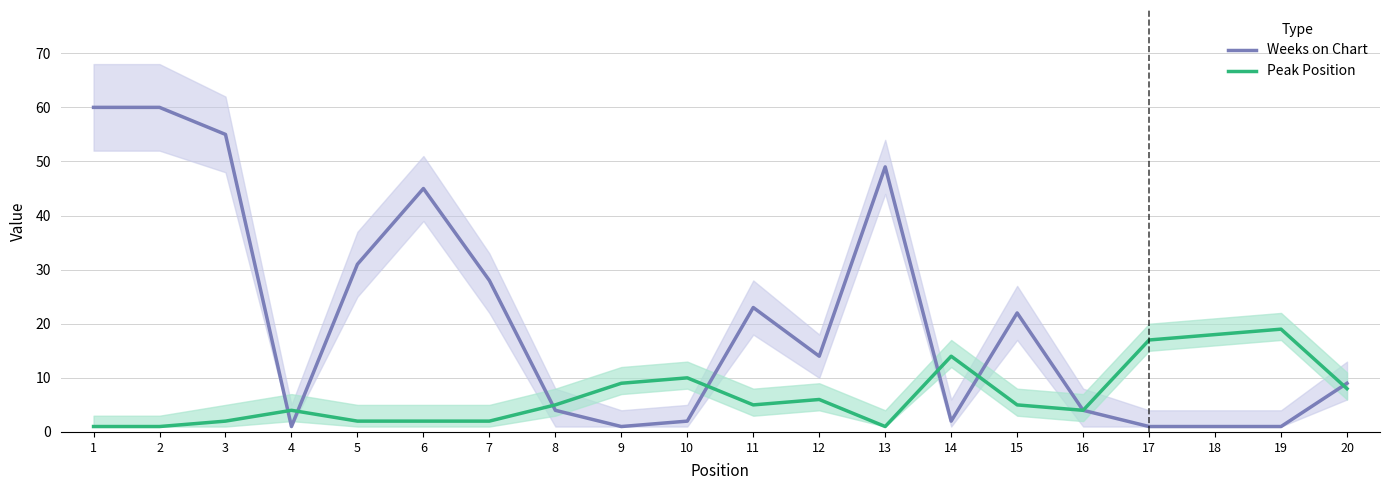

Does the chart have visible grid lines?

Yes